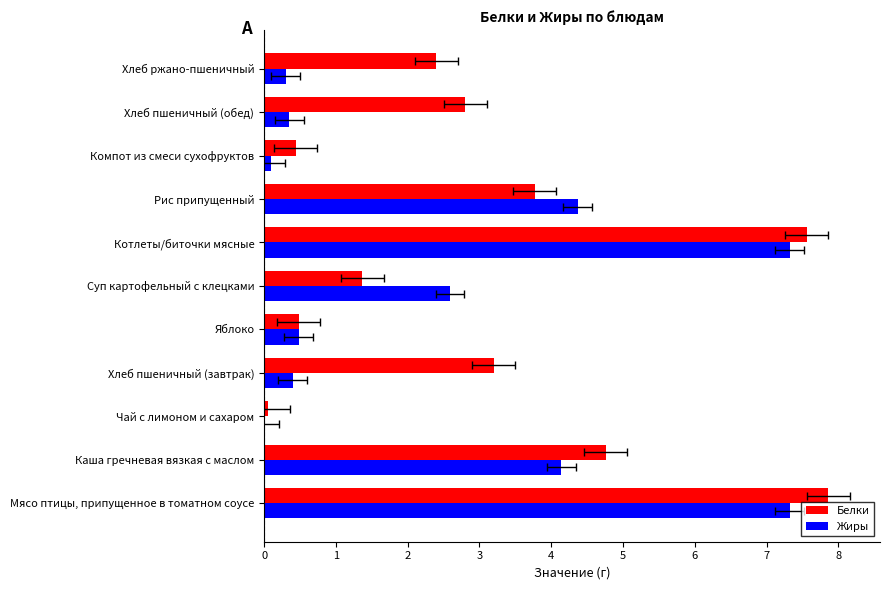

Rank the series by their average value, from lowest to highest.

Жиры, Белки